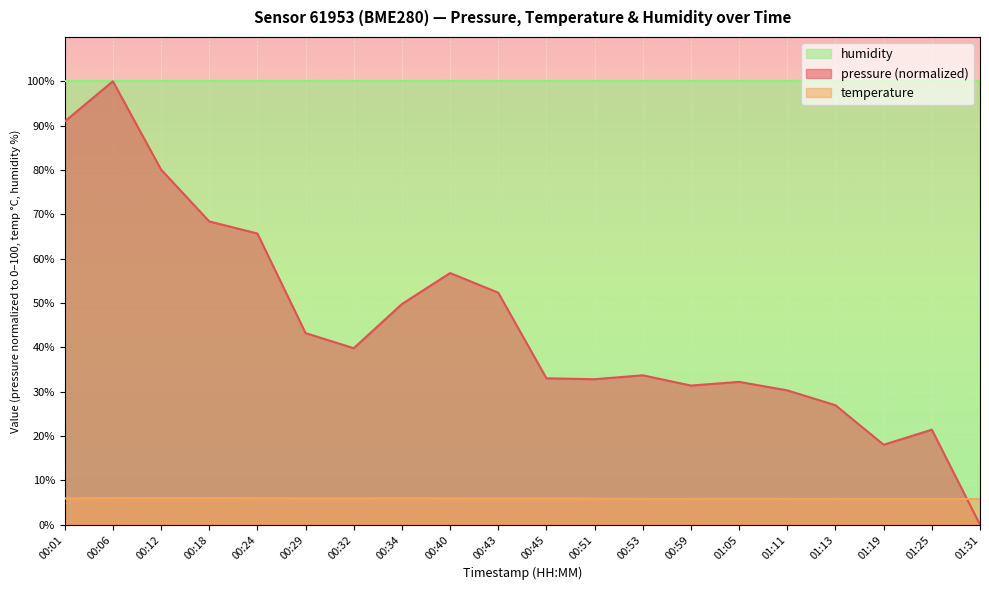

Between 00:01 and 00:06, which series saw the biggest shift?

pressure (normalized)